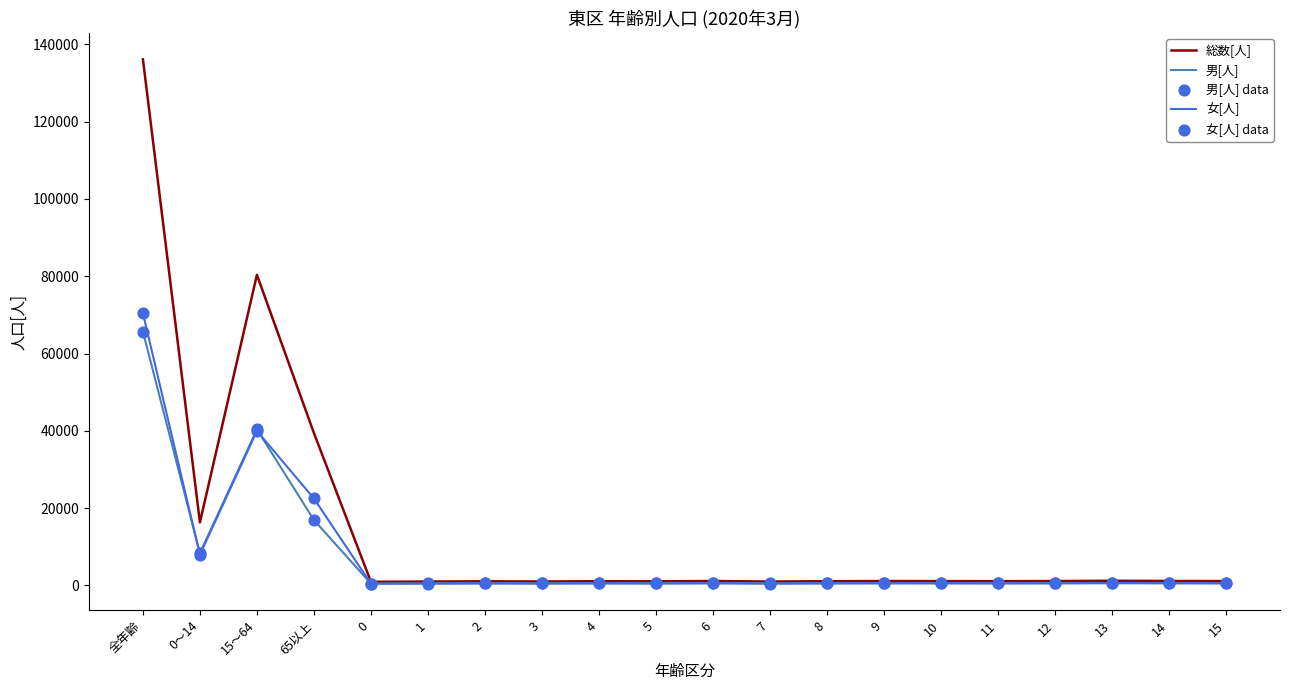

Between 15～64 and 12, which series saw the biggest shift?

総数[人]